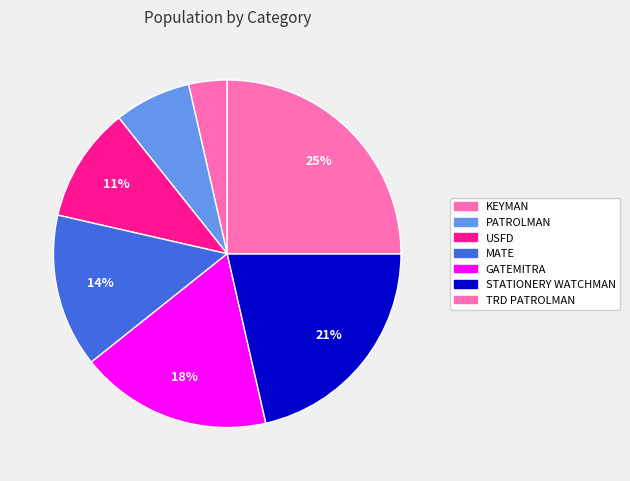

Count the number of slices in the pie.

7